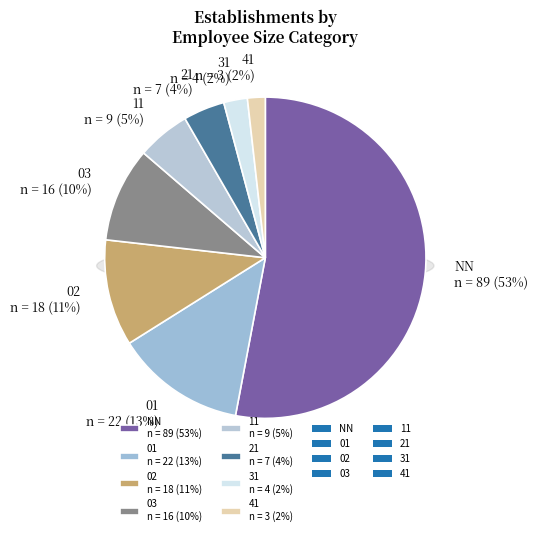

Is the sum of 11 and 21 greater than half?

No